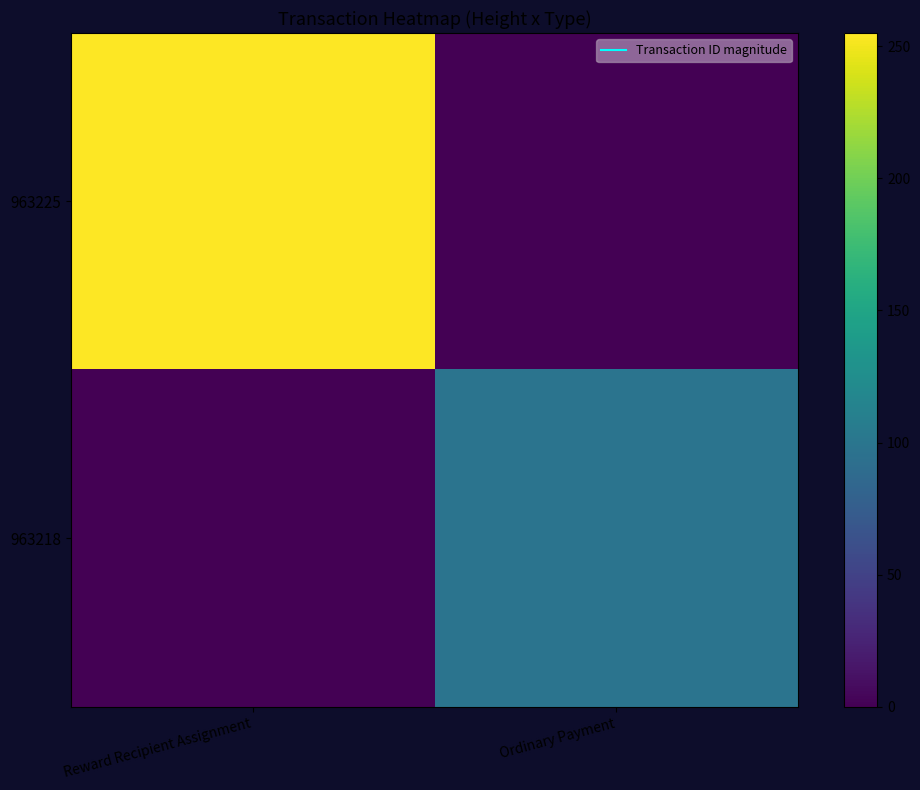

Which has a higher value, Ordinary Payment or Reward Recipient Assignment?

Reward Recipient Assignment